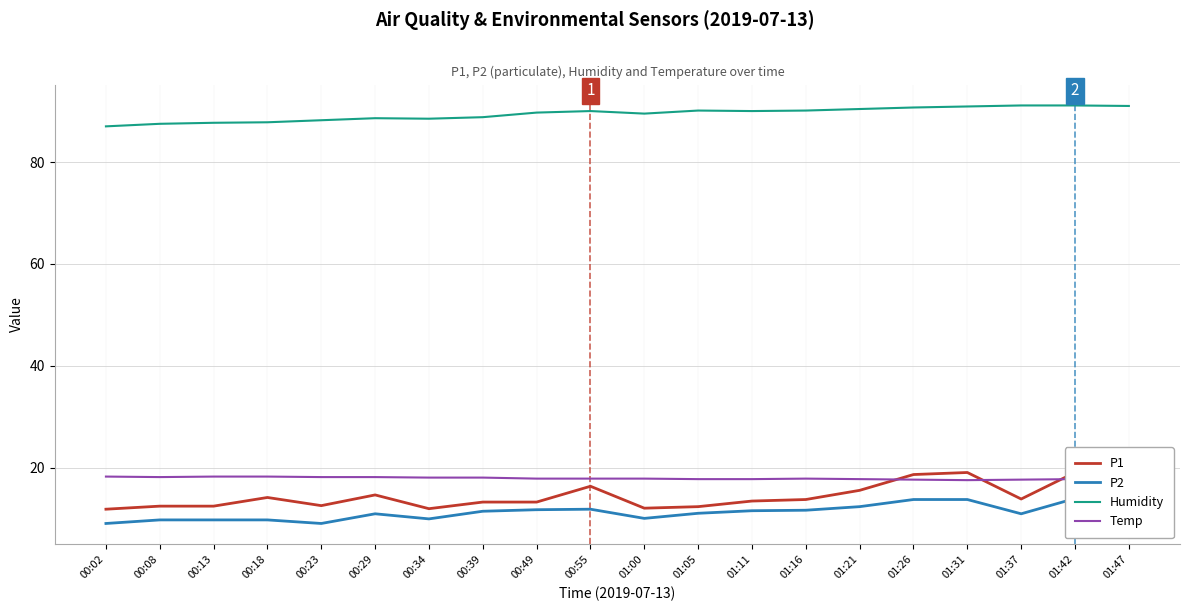

Rank the series at 00:49 from lowest to highest value.

P2, P1, Temp, Humidity